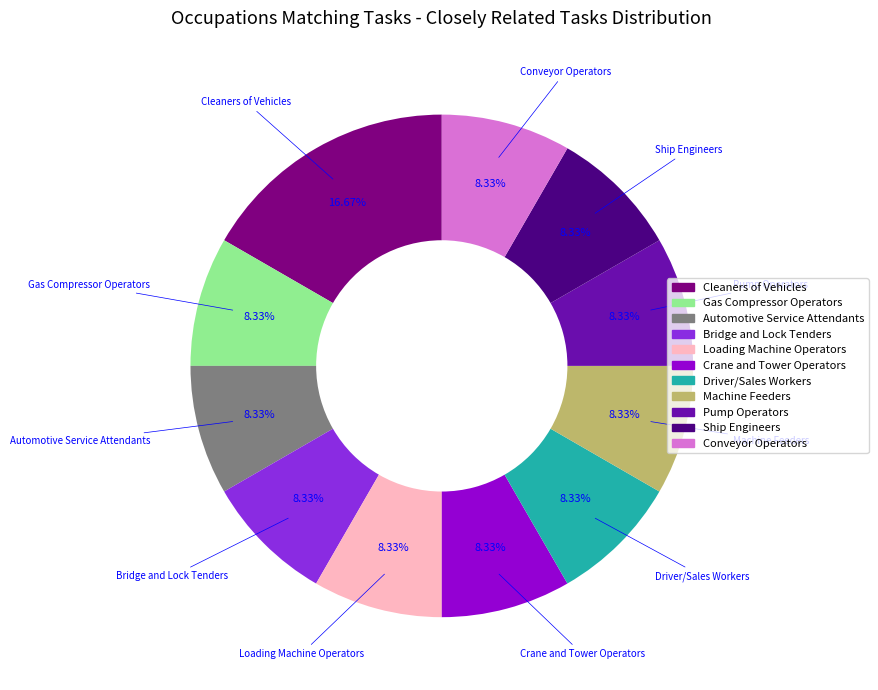

Is there any slice that represents more than half of the pie?

No